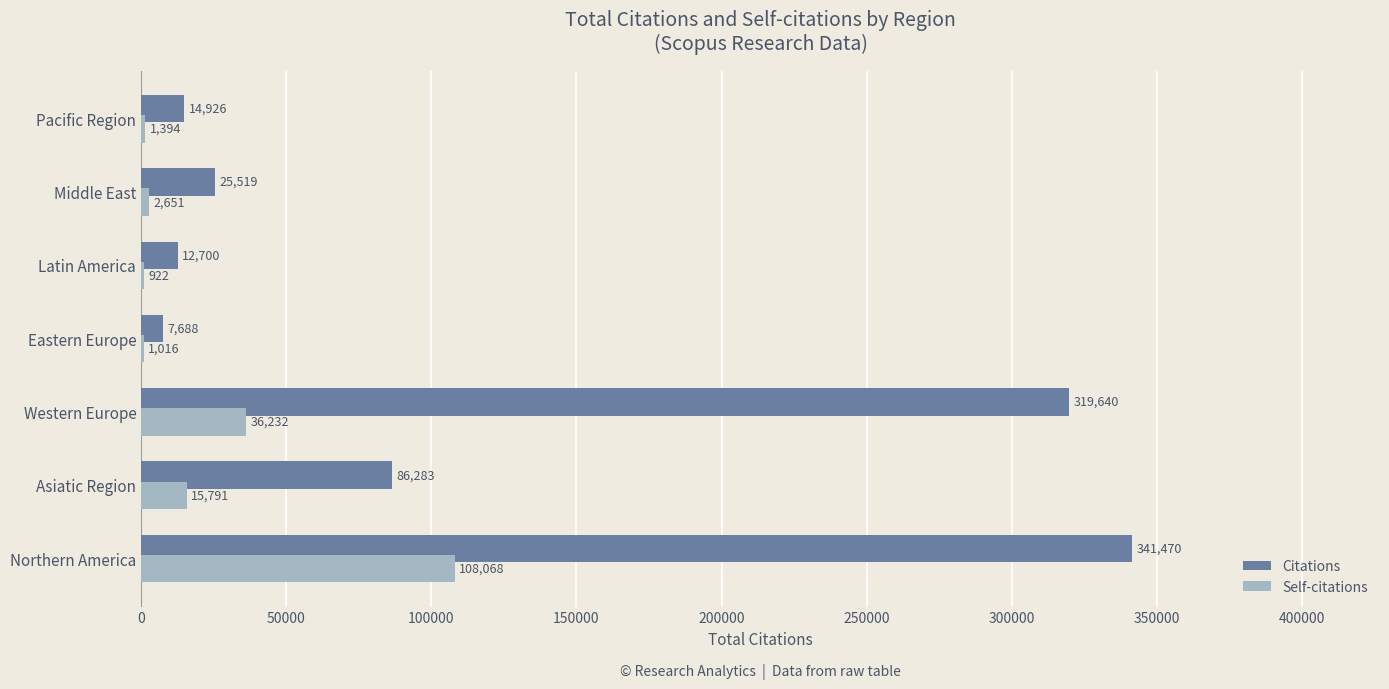

Between Northern America and Eastern Europe, which series saw the biggest shift?

Citations